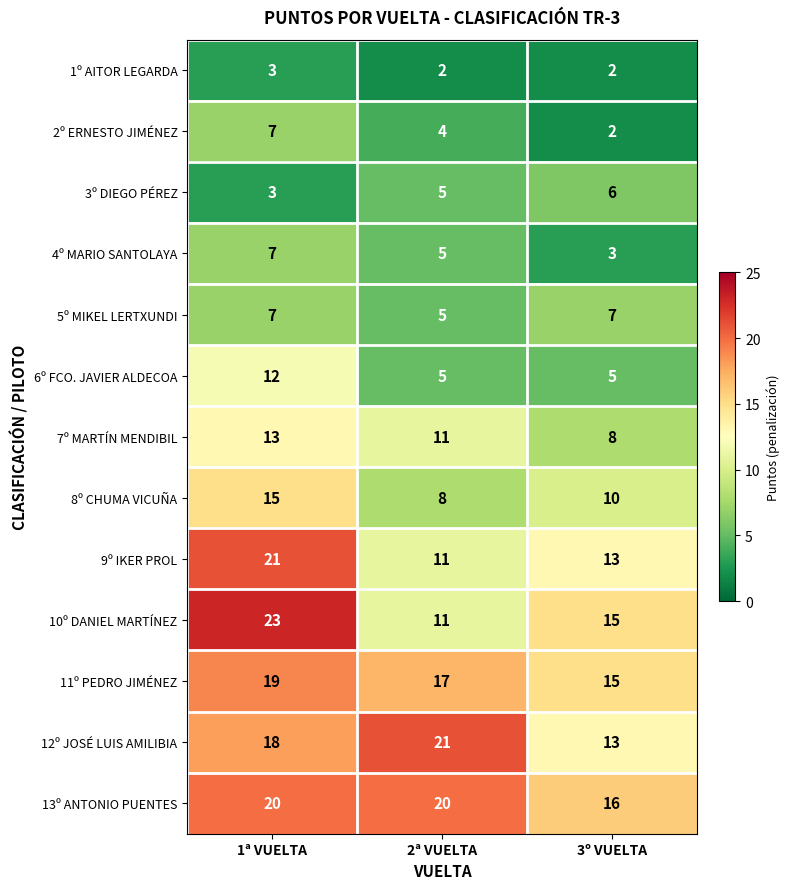

What is the difference between the maximum and minimum values in the 8º CHUMA VICUÑA series?

7